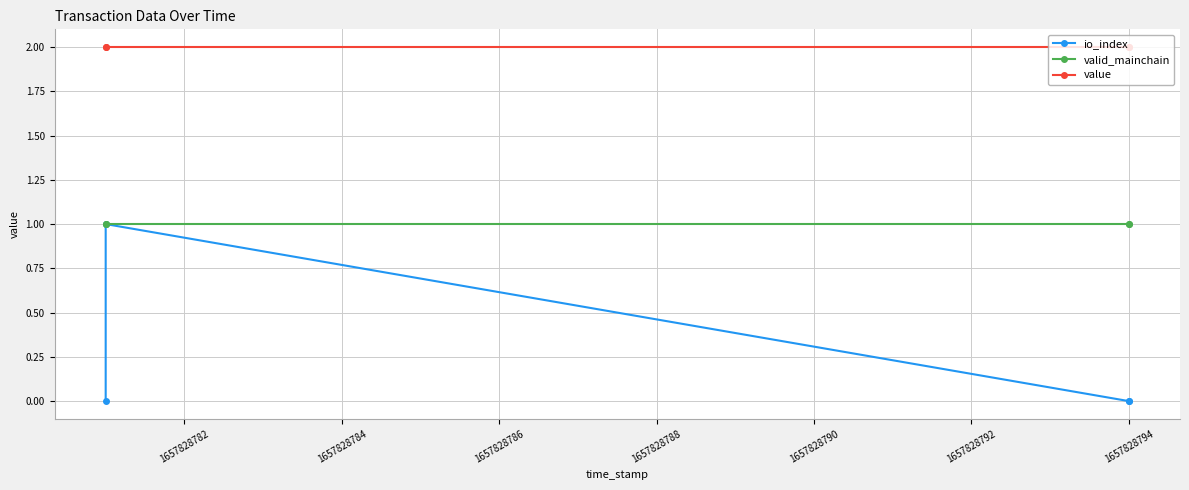

Count the number of data series in this chart.

3